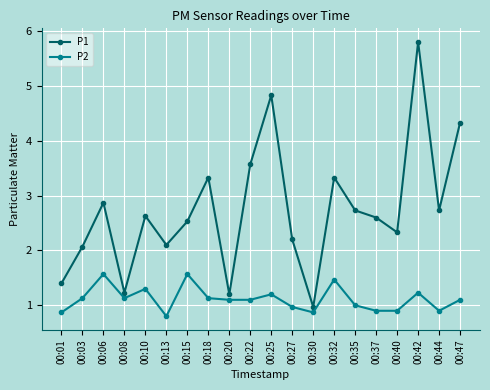

Which series changed the most between 00:06 and 00:30?

P1